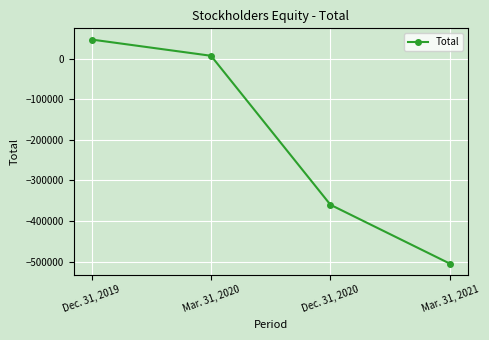

What is the difference between the values at Mar. 31, 2020 and Dec. 31, 2019?

40019